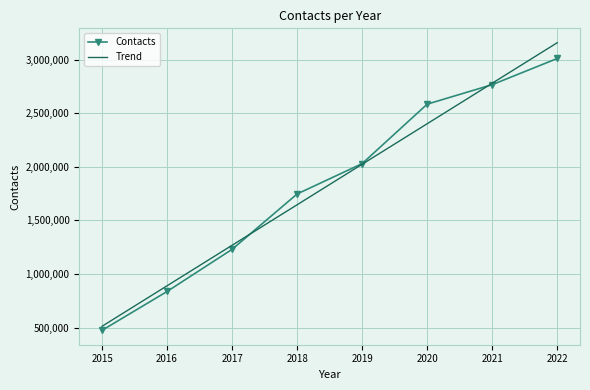

What is the maximum value for Trend?

3159738.3